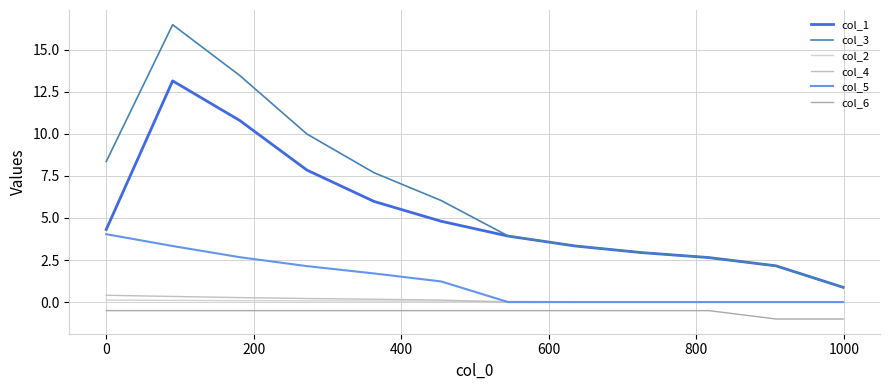

What is the difference between the maximum and minimum values in the col_6 series?

0.5